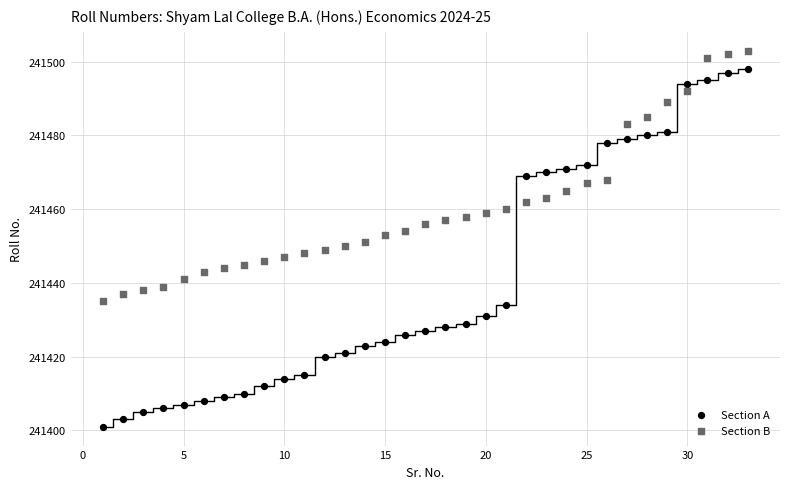

Across all data points, what is the range of X values (max minus min)?

32